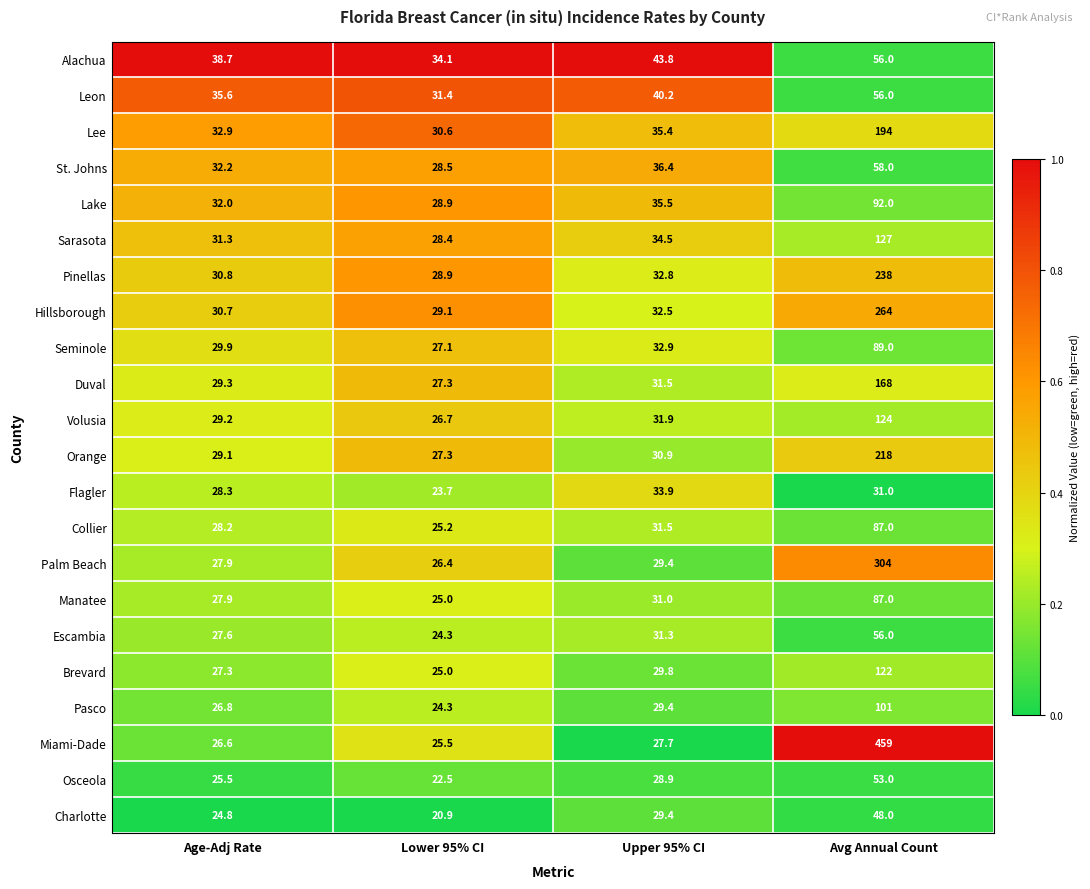

Which series has the largest total across all categories?

Miami-Dade